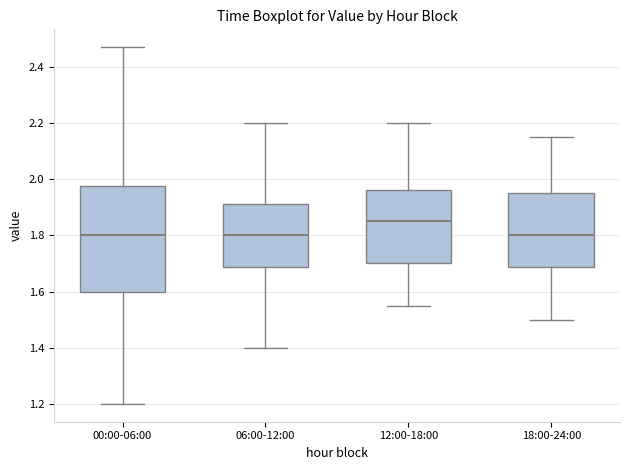

Which box's median line is the highest?

12:00-18:00